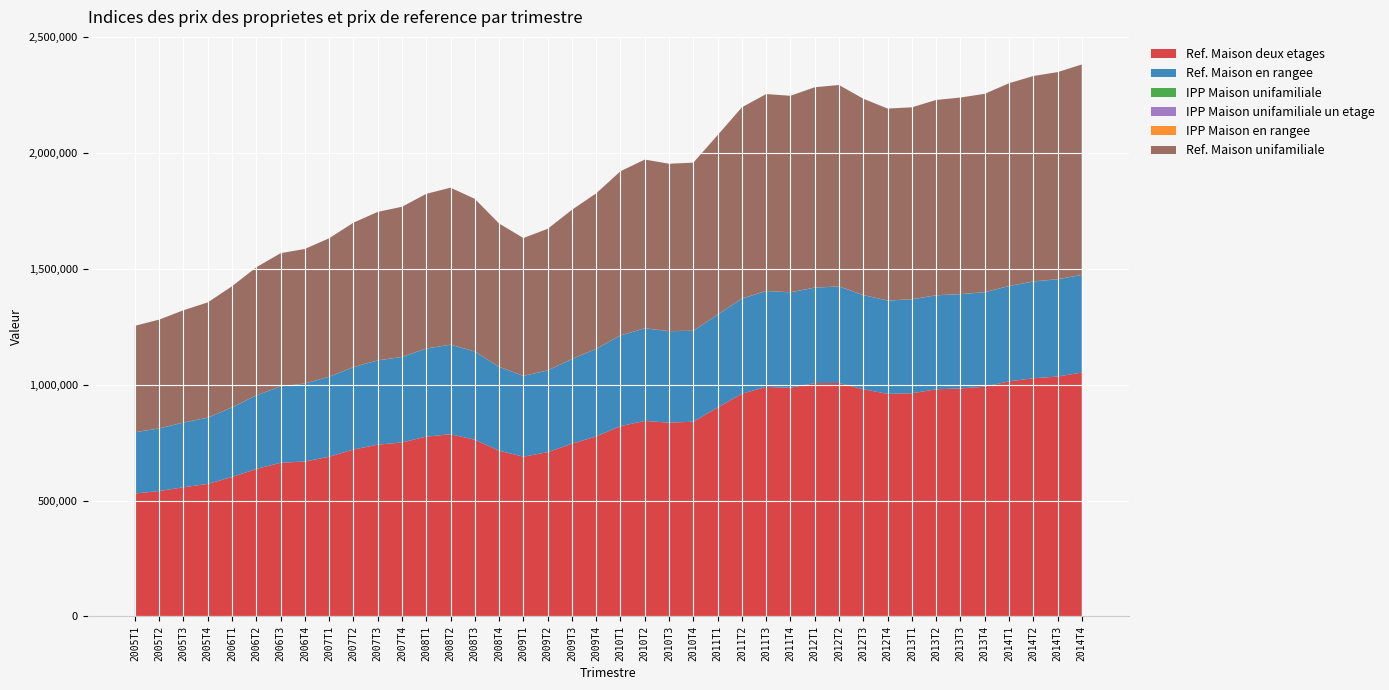

Reading left to right, what are all the values shown in this chart?

Ref. Maison deux etages: 530700.0	541400.0	557800.0	572100.0	602000.0	636900.0	663400.0	669000.0	689500.0	720600.0	741600.0	751200.0	776300.0	786800.0	762900.0	715600.0	689800.0	709200.0	745800.0	777200.0	821500.0	844200.0	836600.0	840700.0	901800.0	961500.0	991000.0	987200.0	1007500.0	1007900.0	980700.0	961000.0	963500.0	980600.0	984400.0	992100.0	1015000.0	1028200.0	1035700.0	1052900.0
Ref. Maison en rangee: 264300.0	270300.0	279100.0	286000.0	300400.0	317400.0	329500.0	336400.0	345200.0	355700.0	363700.0	368900.0	380100.0	386300.0	380900.0	361900.0	348500.0	352700.0	365300.0	377900.0	391600.0	399500.0	395000.0	392200.0	401200.0	410400.0	413800.0	412000.0	411900.0	416600.0	406500.0	402700.0	405400.0	405600.0	406900.0	407500.0	411200.0	417700.0	419800.0	421300.0
IPP Maison unifamiliale: 100.9	103.1	106.5	109.2	114.8	121.4	126.3	127.6	131.3	136.9	140.8	142.4	146.6	148.8	144.7	135.9	130.7	134.3	141.5	147.5	155.6	160.0	158.7	159.4	170.1	181.3	186.7	186.3	189.9	191.0	186.1	182.0	182.0	185.2	186.4	188.1	192.2	194.8	196.4	199.5
IPP Maison unifamiliale un etage: 101.0	103.7	107.5	110.3	115.7	122.3	126.8	128.6	131.9	136.8	140.5	141.7	144.6	146.7	142.9	134.2	128.1	130.2	136.4	141.5	147.9	151.4	149.5	149.1	155.1	164.0	168.0	168.1	170.9	174.7	171.7	167.3	166.1	168.3	170.1	171.5	174.8	176.7	177.4	178.4
IPP Maison en rangee: 100.9	103.2	106.5	109.2	114.7	121.2	125.8	128.4	131.8	135.8	138.8	140.9	145.1	147.5	145.4	138.2	133.0	134.7	139.5	144.3	149.6	152.6	150.9	149.7	153.2	156.7	158.0	157.3	157.3	159.1	155.2	153.8	154.8	154.9	155.4	155.6	157.0	159.5	160.3	160.9
Ref. Maison unifamiliale: 459300.0	469500.0	484700.0	497300.0	522700.0	552700.0	574900.0	580800.0	597600.0	623100.0	640800.0	648100.0	667500.0	677500.0	658700.0	618600.0	595000.0	611100.0	644000.0	671300.0	708300.0	728300.0	722300.0	725800.0	774200.0	825500.0	849900.0	848000.0	864700.0	869300.0	847300.0	828500.0	828500.0	843000.0	848400.0	856100.0	875000.0	886600.0	893800.0	908100.0